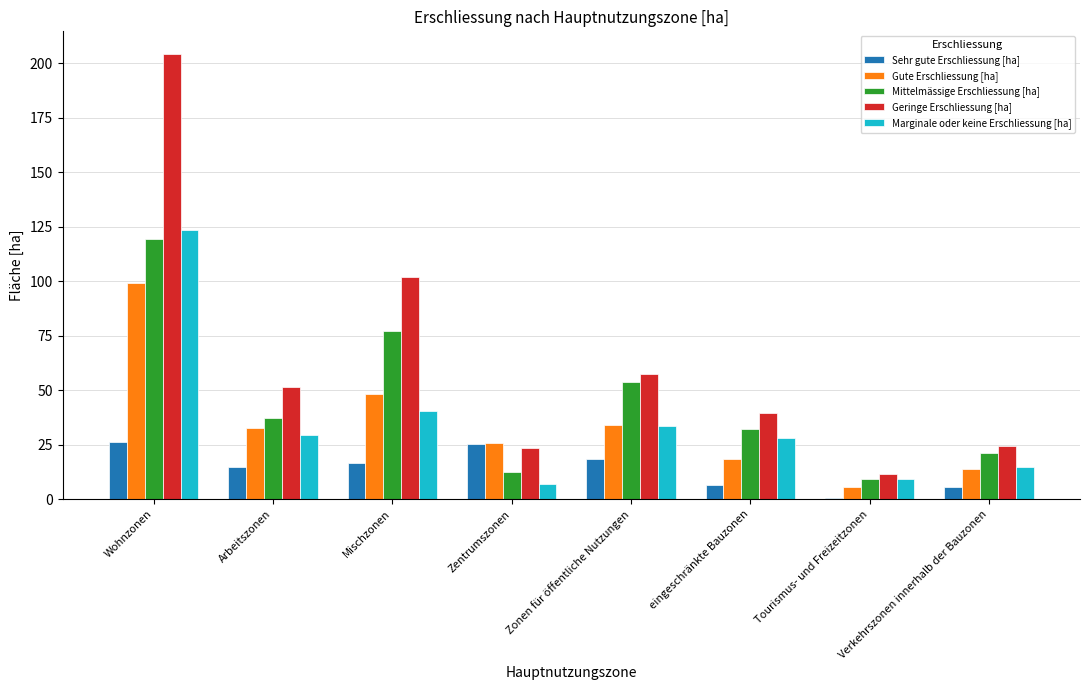

What is the difference between the Geringe Erschliessung [ha] values at Zonen für öffentliche Nutzungen and Mischzonen?

44.4